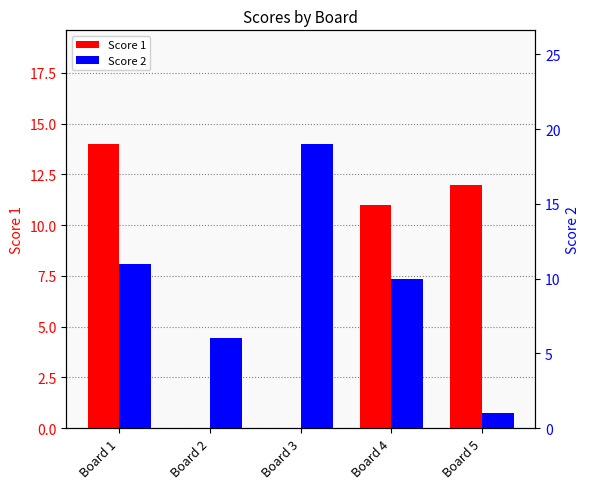

At which label does Score 2 first exceed 10?

Board 1